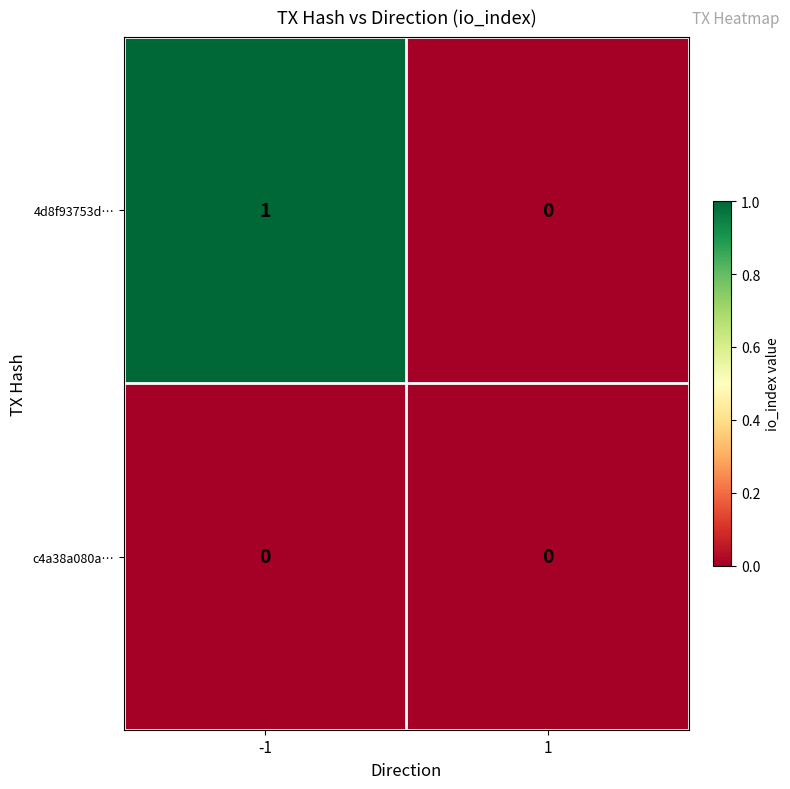

Rank the series by their average value, from highest to lowest.

4d8f93753d…, c4a38a080a…